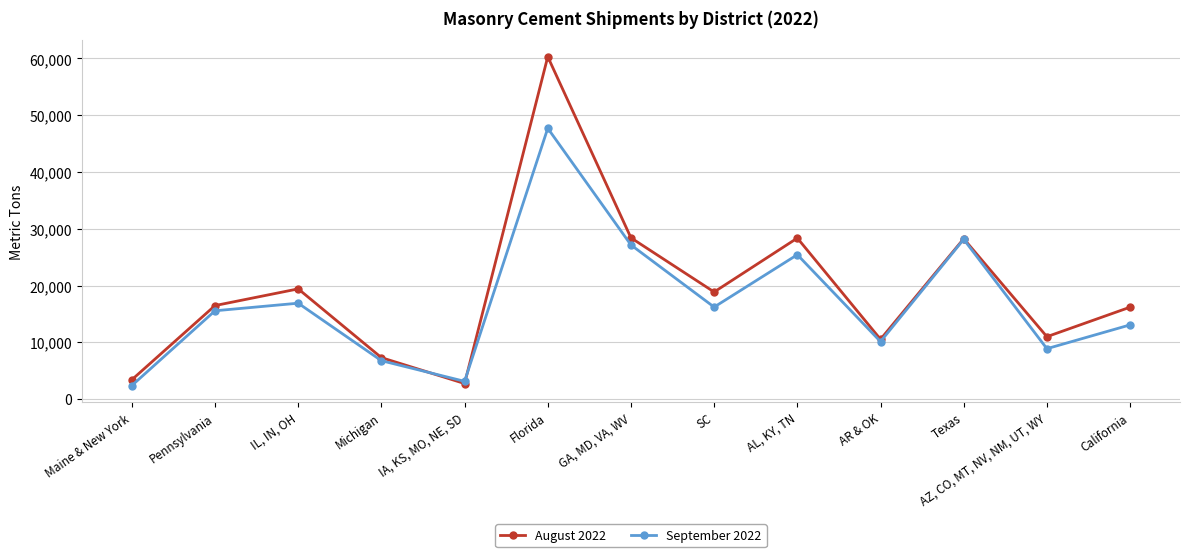

Which series changed the most between AL, KY, TN and AR & OK?

August 2022